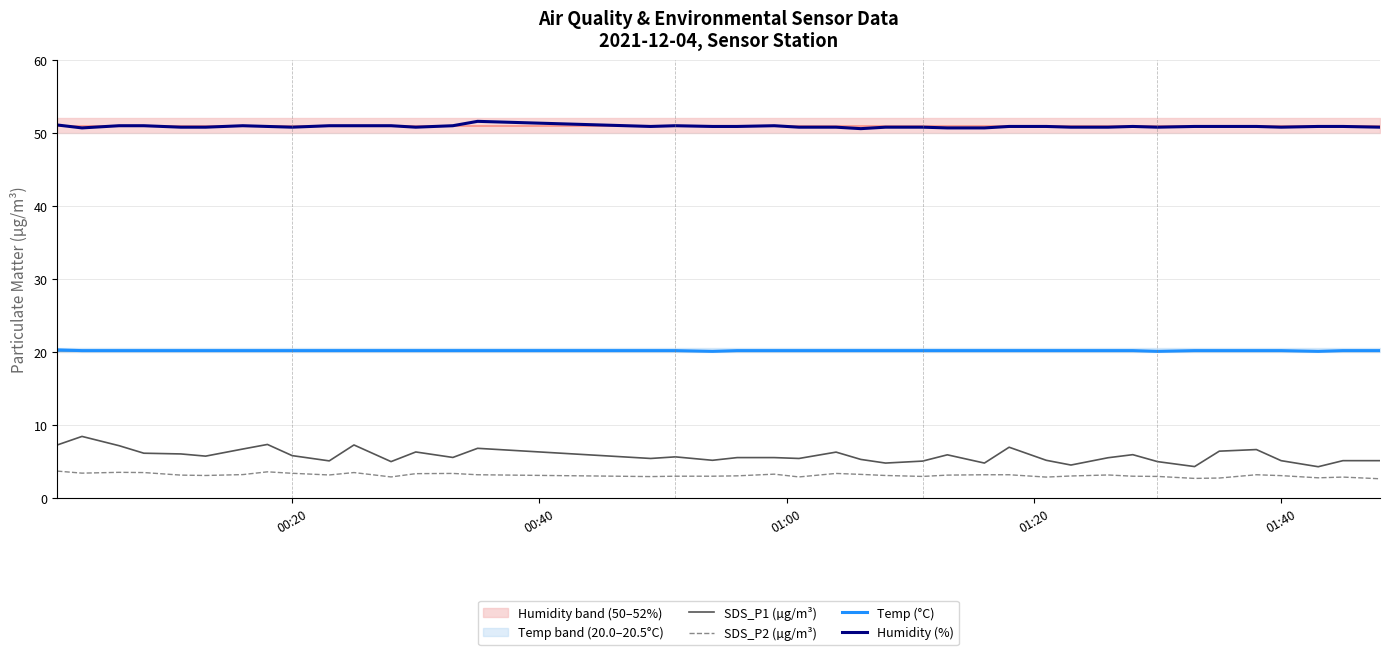

Reading right to left, transcribe all the data shown in this chart.

SDS_P1 (µg/m³): 5.1	5.1	4.3	5.1	6.7	6.4	4.3	5.0	6.0	5.5	4.5	5.2	7.0	4.8	5.9	5.1	4.8	5.3	6.3	5.4	5.5	5.5	5.2	5.7	5.4	6.8	5.6	6.3	5.0	7.3	5.1	5.8	7.3	6.7	5.8	6.0	6.2	7.2	8.4	7.3
SDS_P2 (µg/m³): 2.6	2.9	2.8	3.1	3.2	2.8	2.7	3.0	3.0	3.2	3.0	2.9	3.2	3.2	3.1	3.0	3.1	3.2	3.4	2.9	3.3	3.0	3.0	3.0	3.0	3.2	3.4	3.4	2.9	3.5	3.2	3.4	3.6	3.2	3.1	3.1	3.5	3.5	3.4	3.7
Temp (°C): 20.2	20.2	20.1	20.2	20.2	20.2	20.2	20.1	20.2	20.2	20.2	20.2	20.2	20.2	20.2	20.2	20.2	20.2	20.2	20.2	20.2	20.2	20.1	20.2	20.2	20.2	20.2	20.2	20.2	20.2	20.2	20.2	20.2	20.2	20.2	20.2	20.2	20.2	20.2	20.3
Humidity (%): 50.8	50.9	50.9	50.8	50.9	50.9	50.9	50.8	50.9	50.8	50.8	50.9	50.9	50.7	50.7	50.8	50.8	50.6	50.8	50.8	51.0	50.9	50.9	51.0	50.9	51.6	51.0	50.8	51.0	51.0	51.0	50.8	50.9	51.0	50.8	50.8	51.0	51.0	50.7	51.1